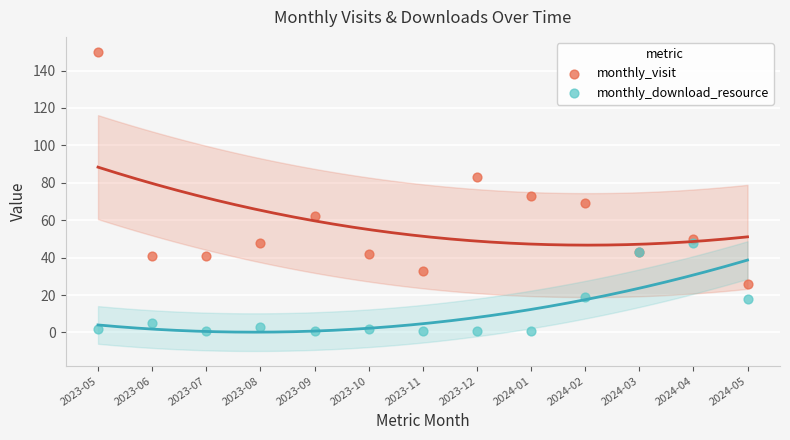

In the monthly_visit series, what Y value is closest to 88?

83